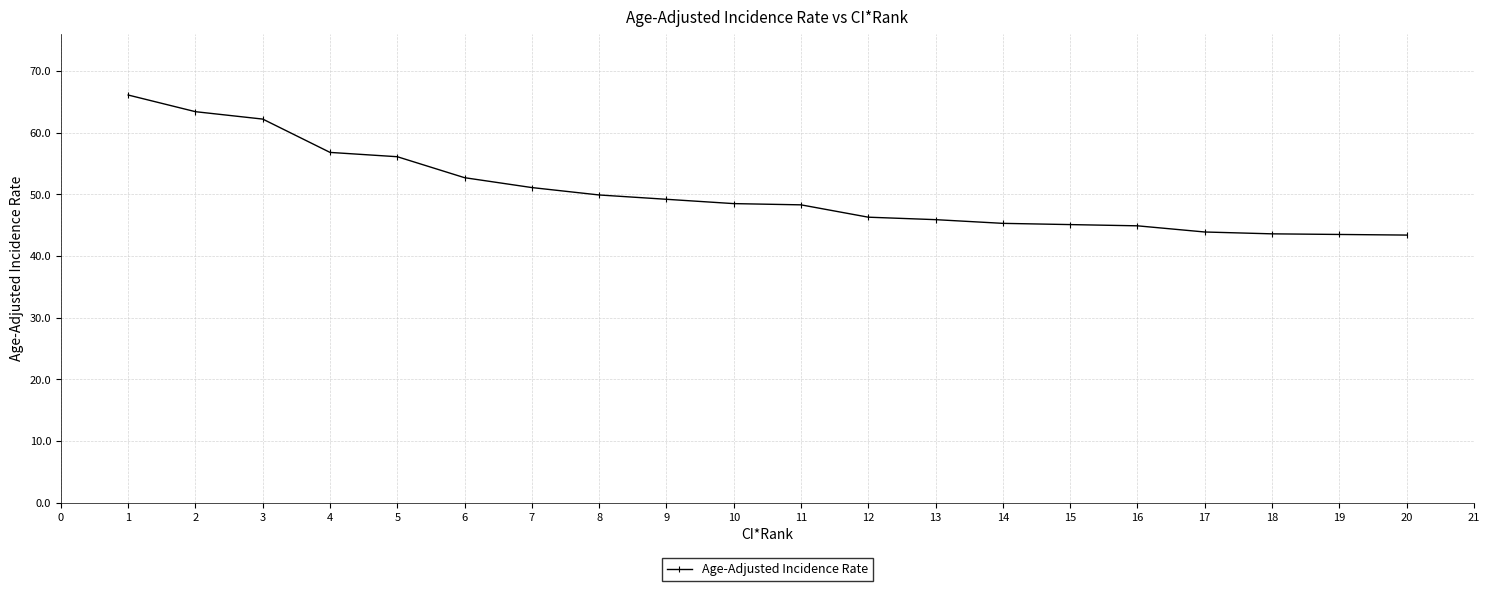

What is the average value?

50.3